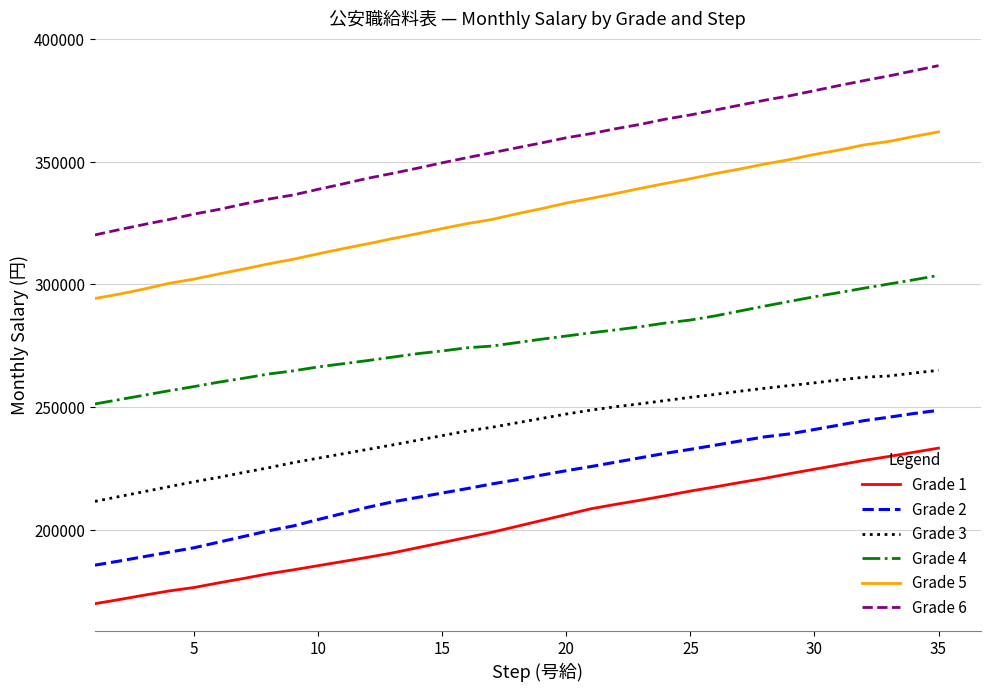

Which series has the largest total across all categories?

Grade 6